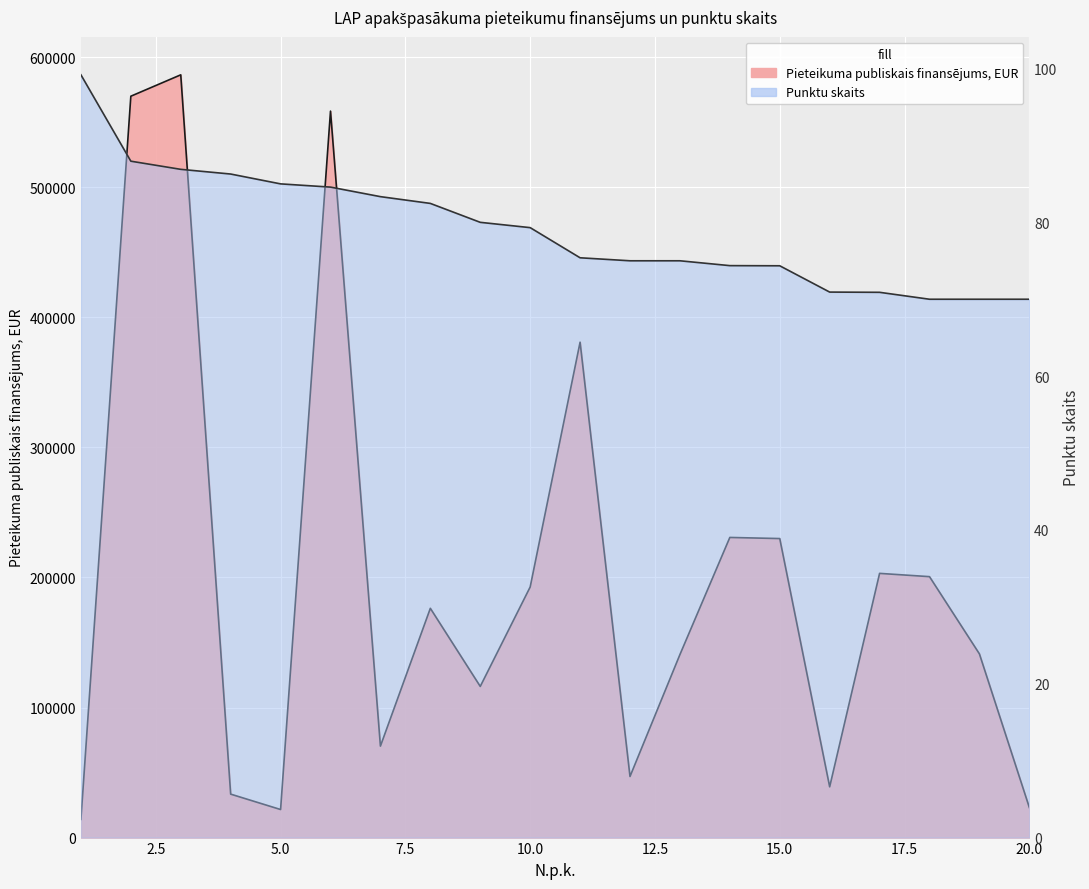

Is the value of Pieteikuma publiskais finansējums, EUR at 11 greater than the value of Punktu skaits at 6?

Yes